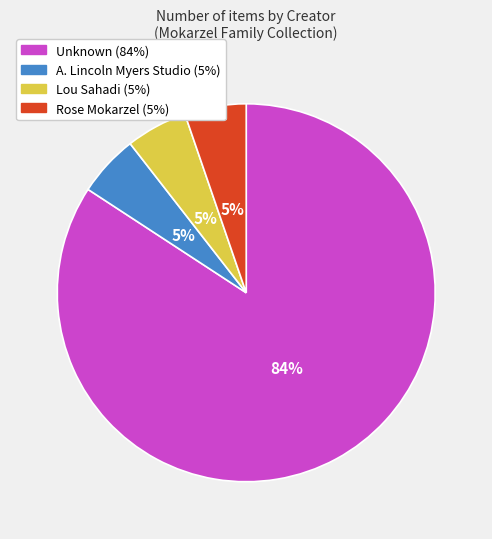

Is there any slice that represents more than half of the pie?

Yes